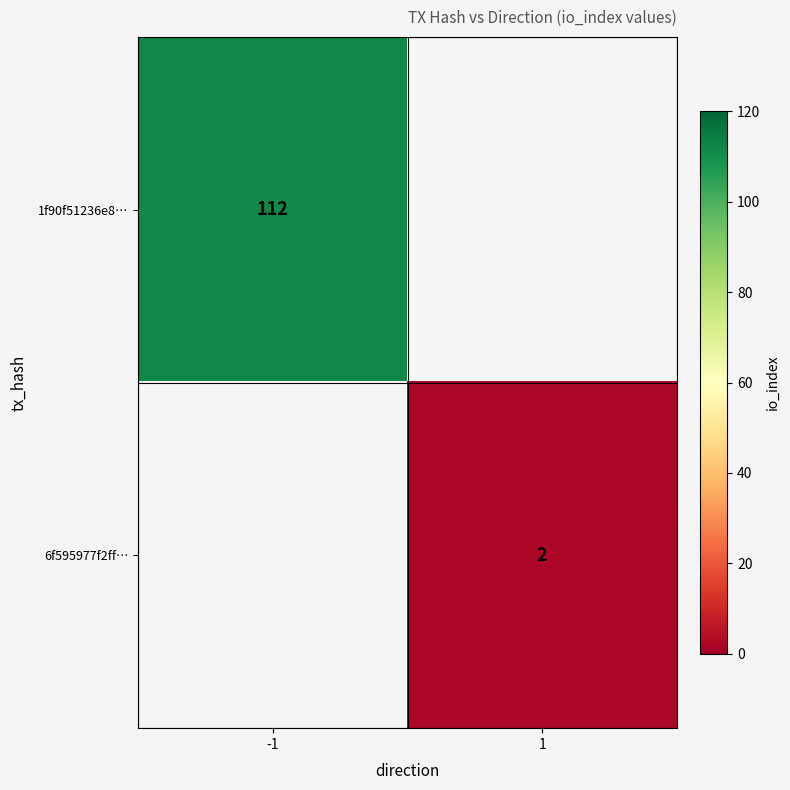

The 1f90f51236e8… series shows 112 at -1. True or false?

True